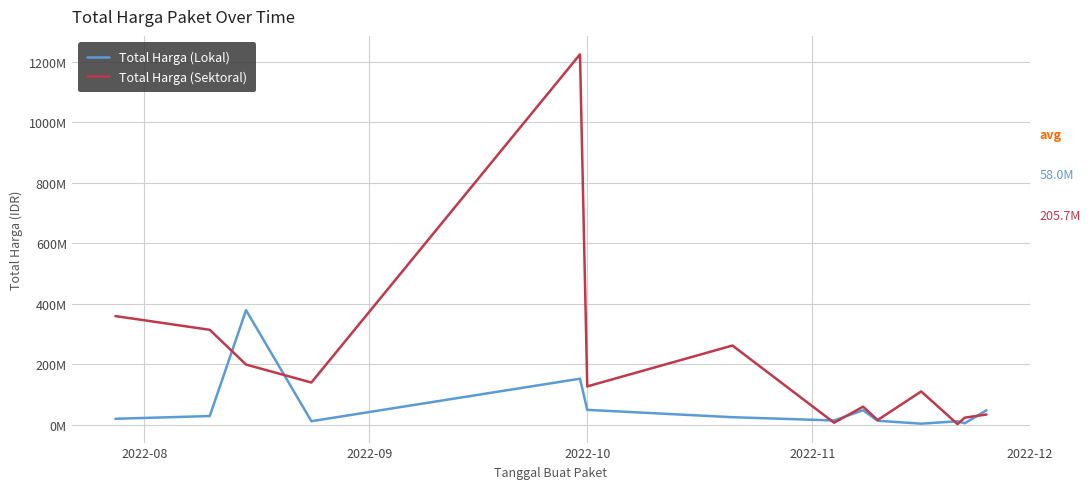

Reading left to right, what are all the values shown in this chart?

Total Harga (Lokal): 19950000	29000000	379075000	12000000	152477000	49478000	25200000	14400000	48140000	13442000	3825000	11800000	5093000	48140000
Total Harga (Sektoral): 359500000	314121780	199200000	139800000	1224682000	127000000	262118150	6936000	59935000	15787200	110389990	2395750	23680800	34132505